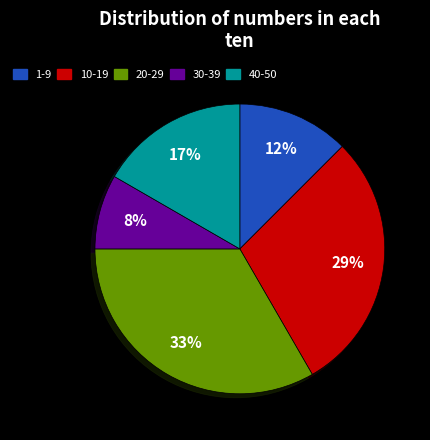

True or false: 1-9 accounts for 2% of the total.

False